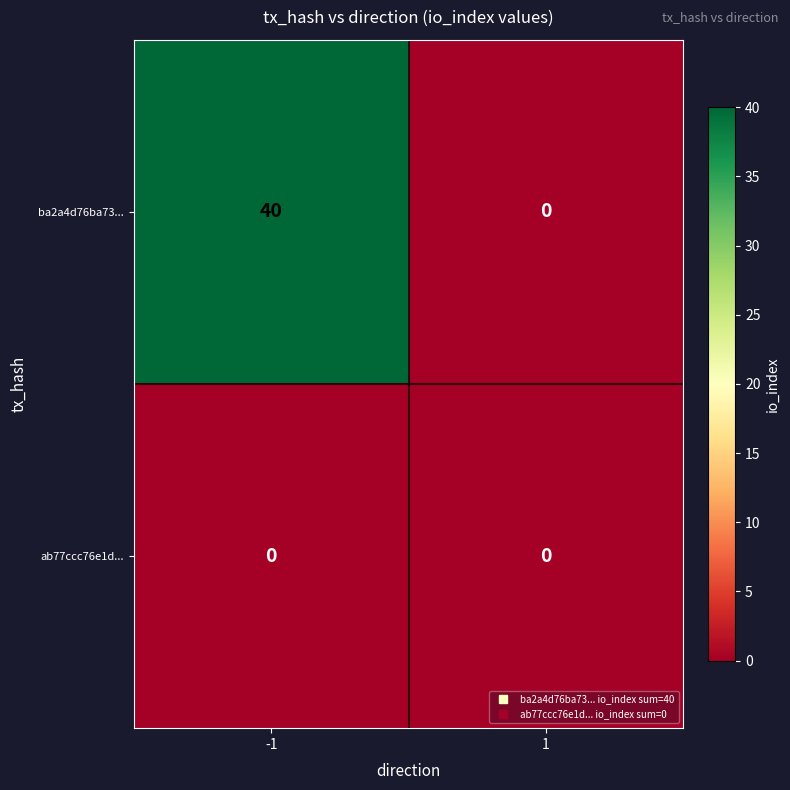

Reading right to left, transcribe all the data shown in this chart.

ba2a4d76ba73...: 0	40
ab77ccc76e1d...: 0	0